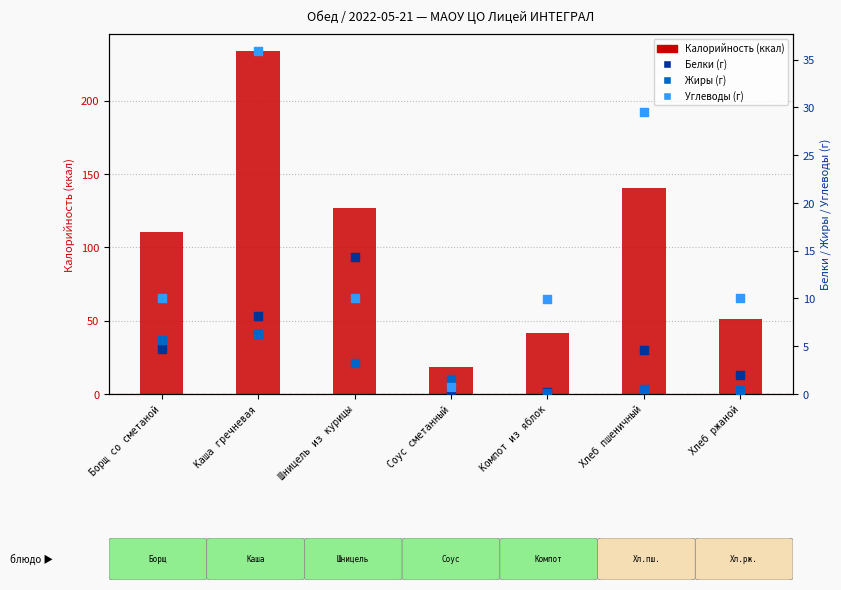

Which series contains the highest Y value?

Калорийность